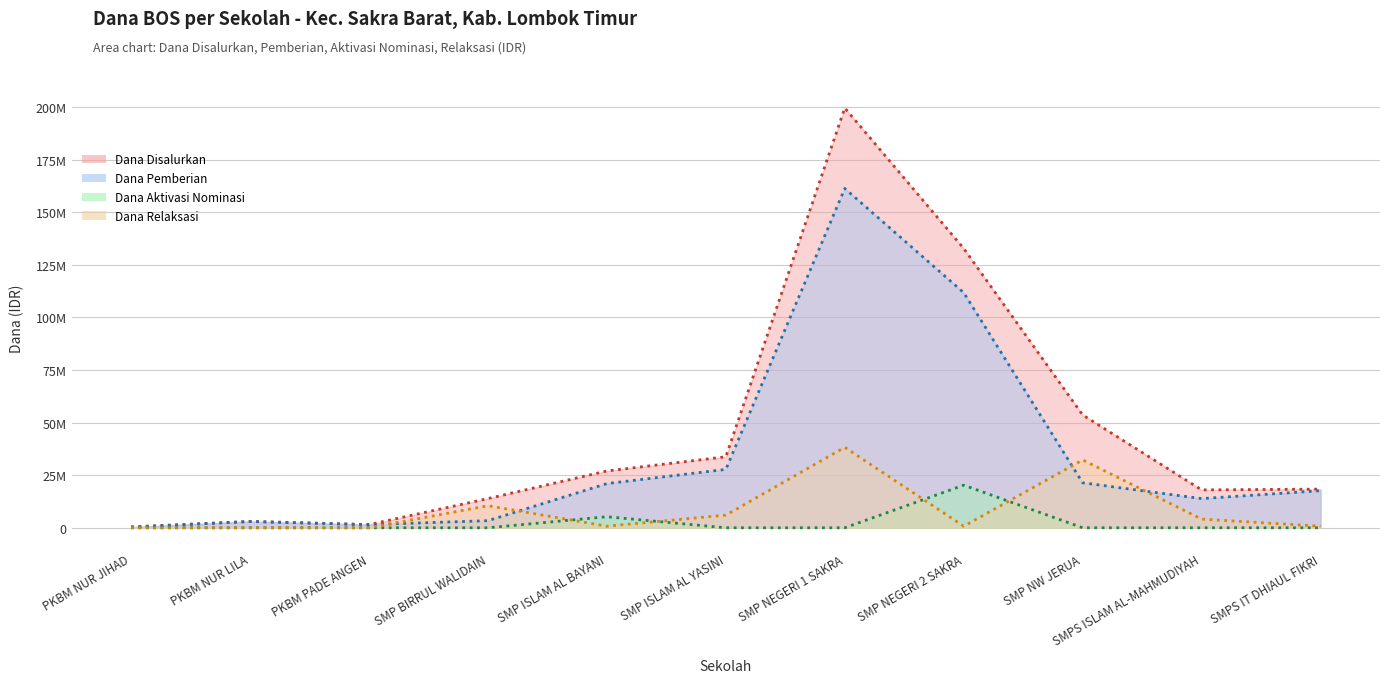

How many intersections are there between Dana Pemberian and Dana Relaksasi?

4